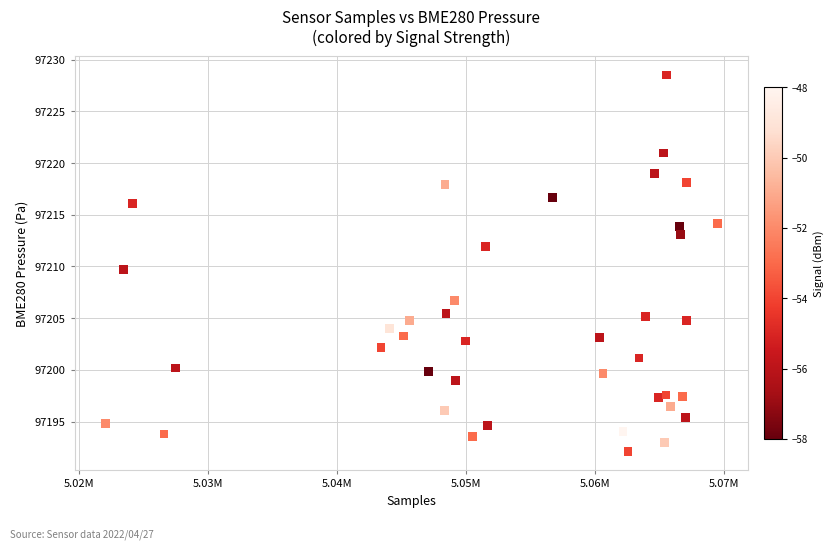

What is the range of X values (max minus min)?

47512.0